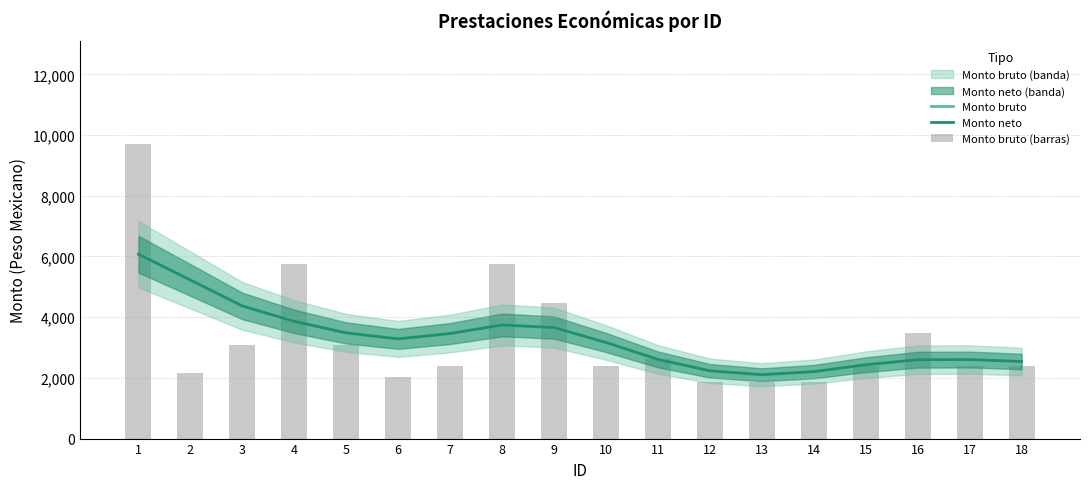

The value of Monto bruto (barras) at 4 is 5756.9. True or false?

True